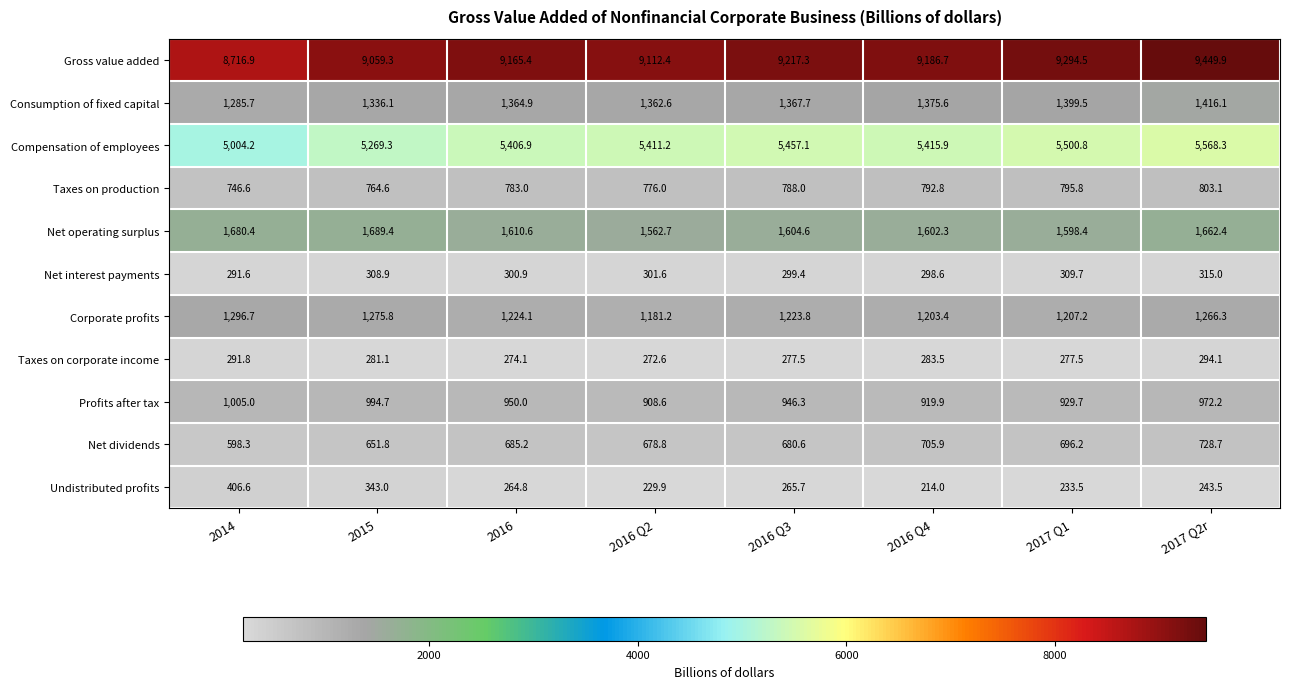

How many data points in Gross value added are above 9186?

4